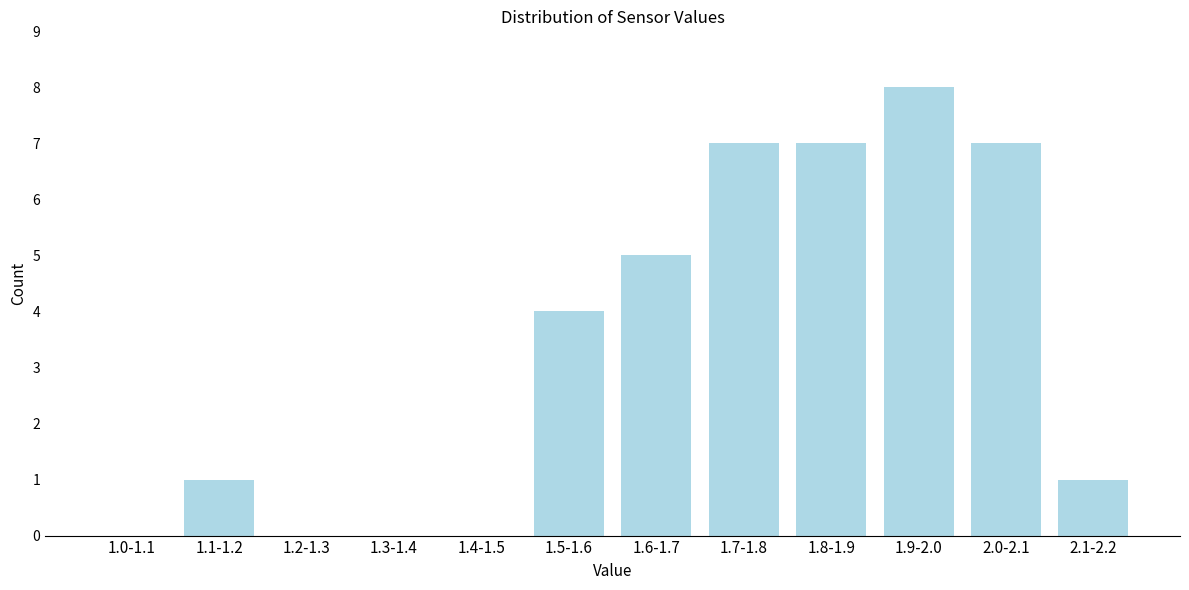

Reading left to right, transcribe all the data shown in this chart.

1.0-1.1=0	1.1-1.2=1	1.2-1.3=0	1.3-1.4=0	1.4-1.5=0	1.5-1.6=4	1.6-1.7=5	1.7-1.8=7	1.8-1.9=7	1.9-2.0=8	2.0-2.1=7	2.1-2.2=1